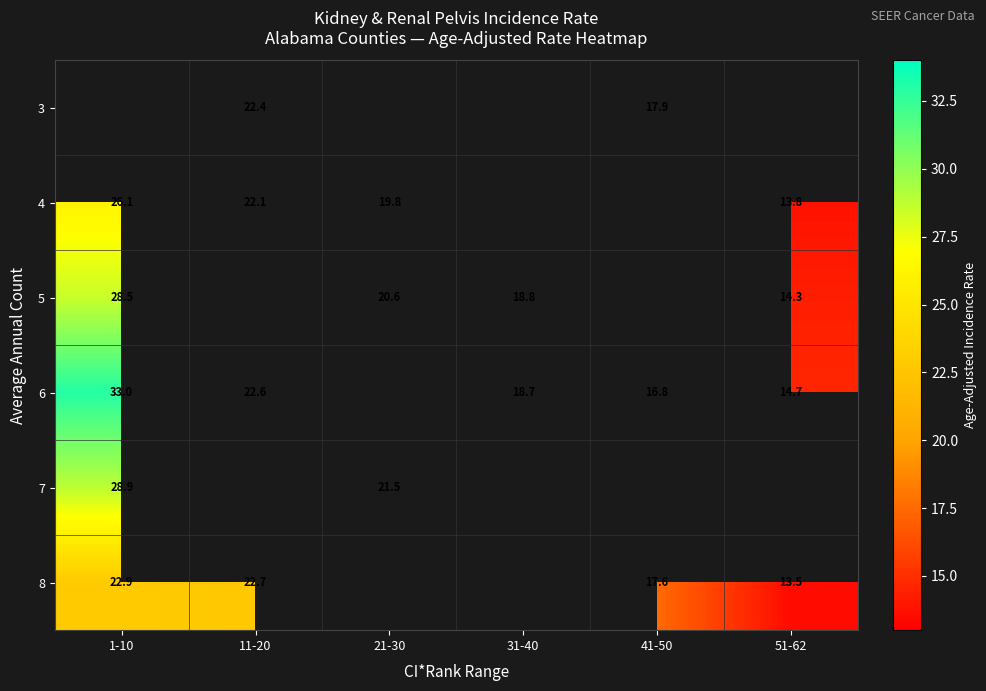

Is it true that 3 equals 17.9 at 41-50?

True